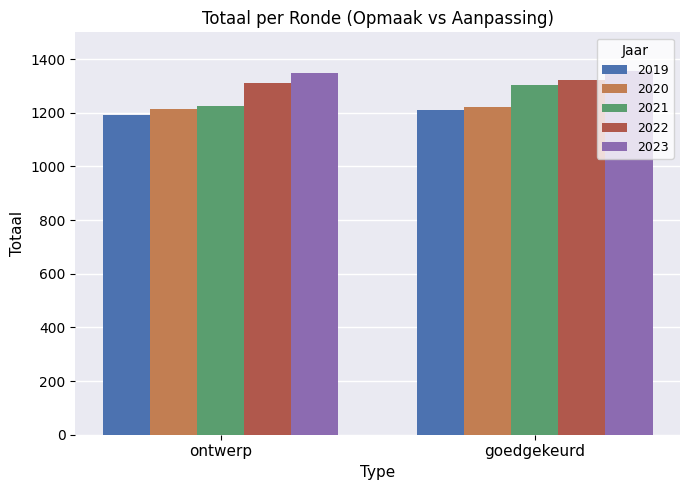

What are all the series names shown in the legend?

2019, 2020, 2021, 2022, 2023